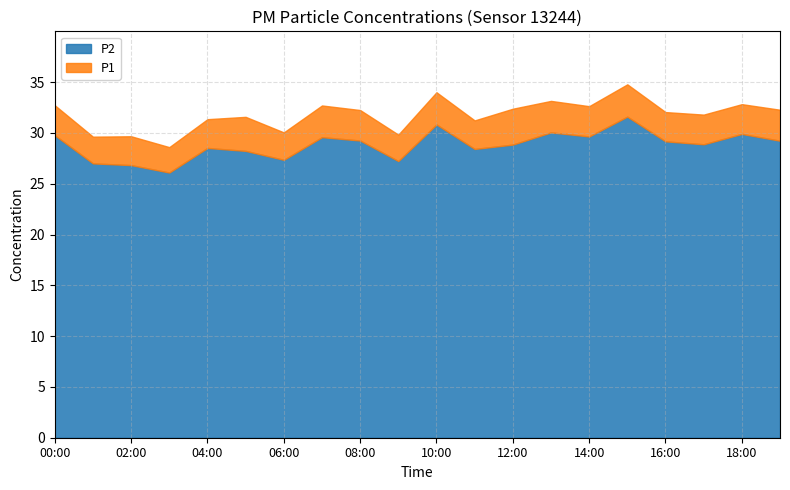

What is the difference between the maximum and minimum values in the P2 series?

5.5